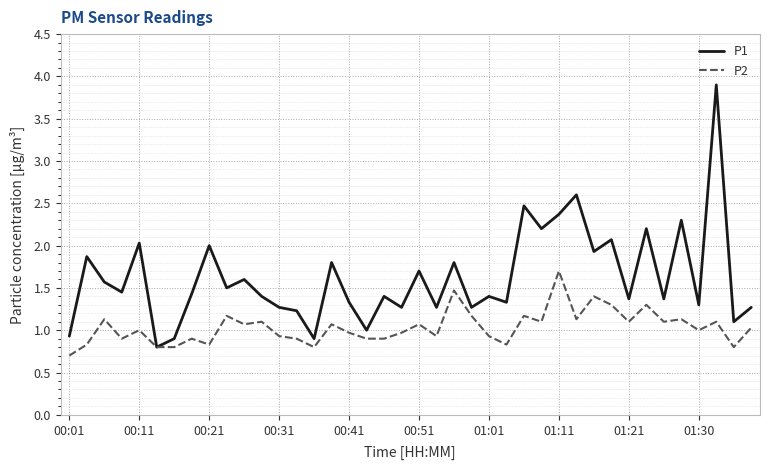

How many lines are shown in the chart?

2